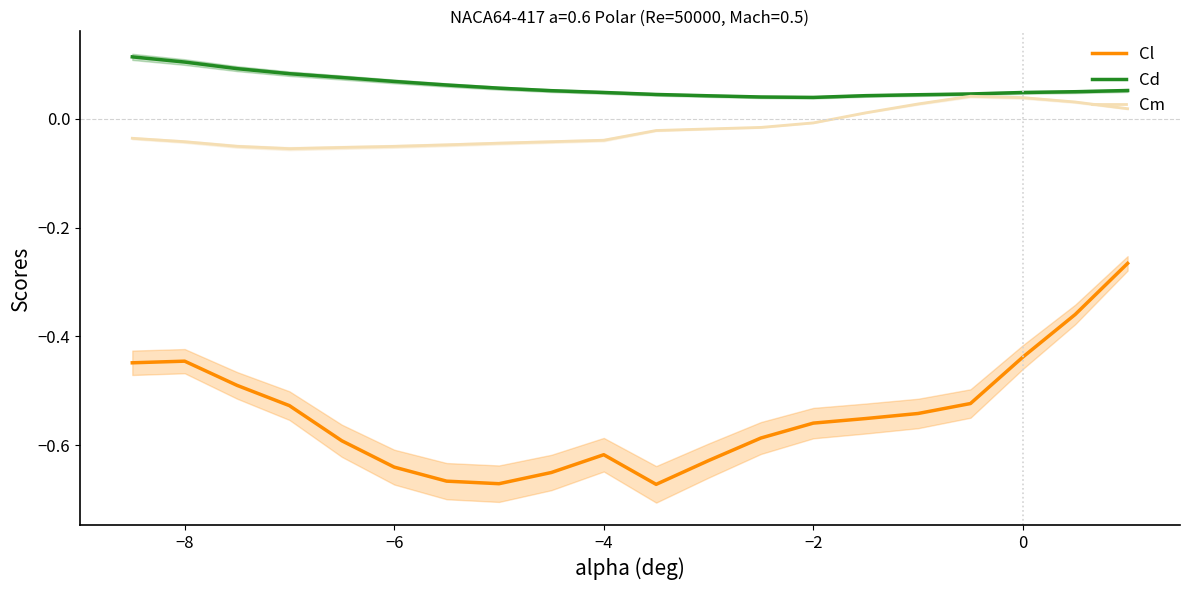

What are all the series names shown in the legend?

Cl, Cd, Cm